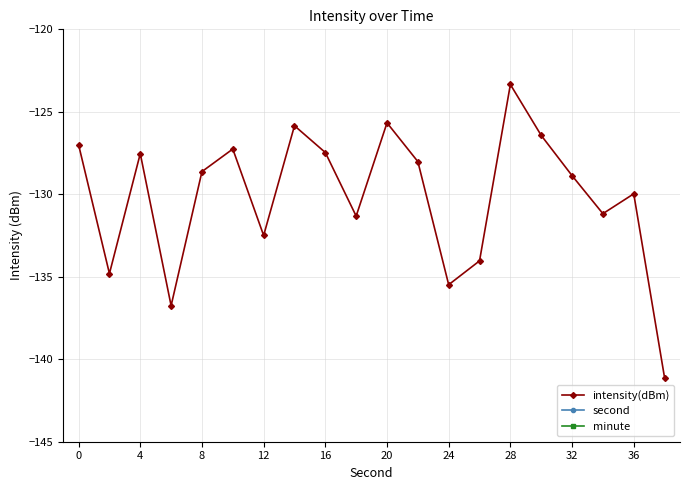

What is the lowest value of the intensity(dBm) series?

-141.1